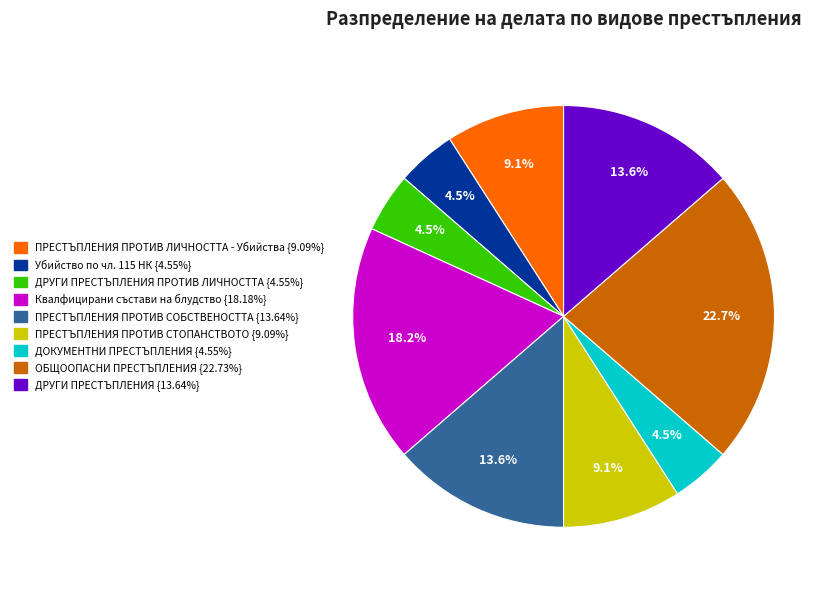

Is there a majority slice in this chart?

No